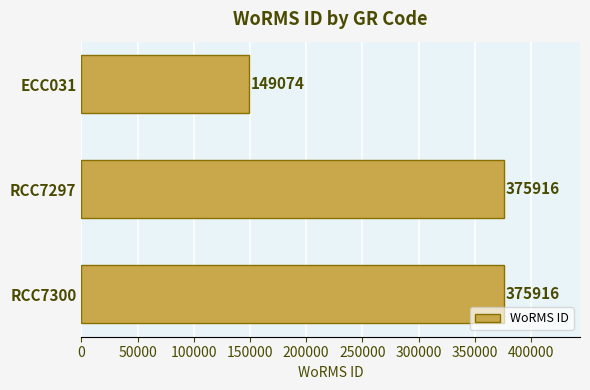

Count the values in the range 149074 to 375916.

3